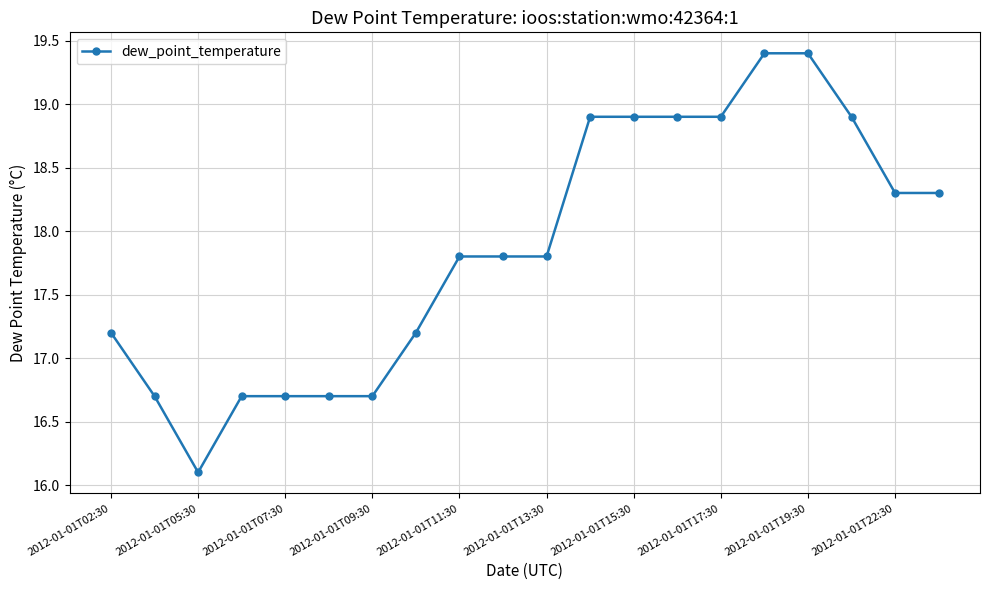

What is the sum of all values?

357.3